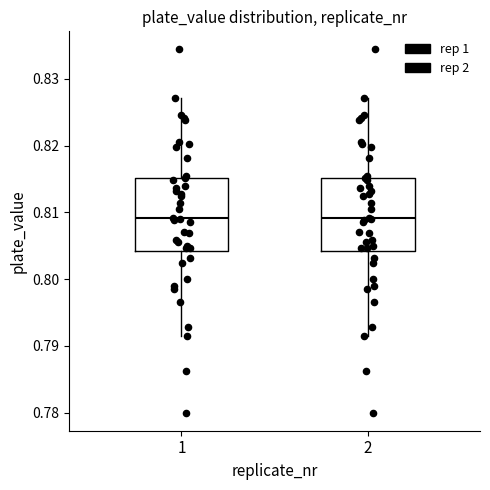

Where does the lower whisker of the box at x = 2 end on the y-axis? The values are not printed on the chart, so give them approximately, as read against the axis.

0.792